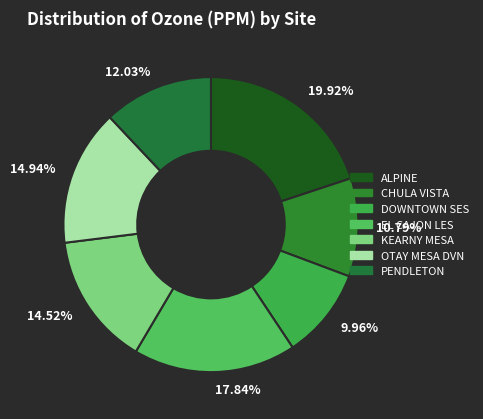

How many slices are in this pie chart?

7